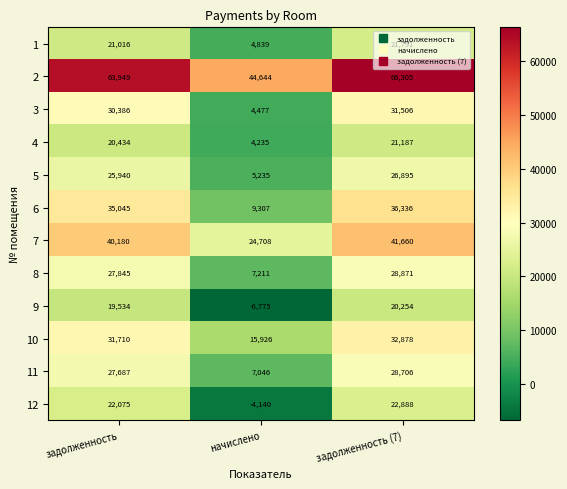

List the labels in order of 8 value, largest first.

задолженность (7), задолженность, начислено